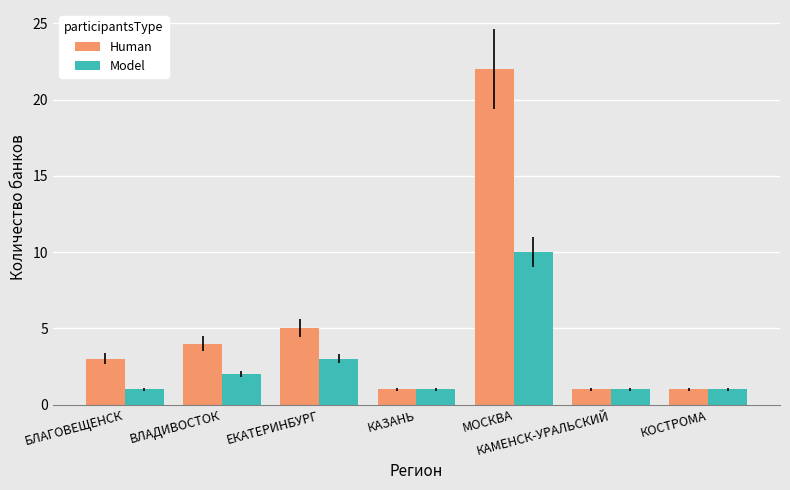

How many groups of bars are there?

7